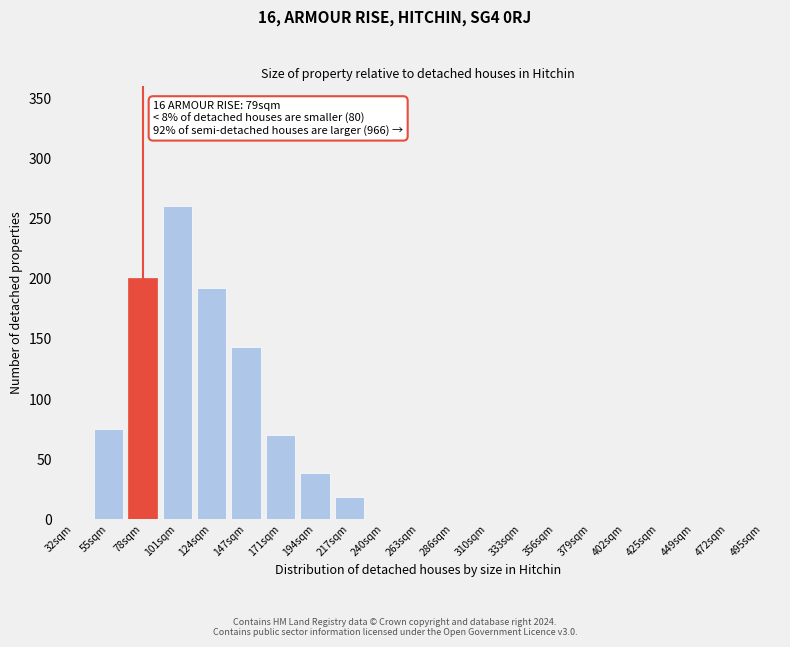

Reading left to right, transcribe all the data shown in this chart.

32sqm=0	55sqm=75	78sqm=200	101sqm=260	124sqm=192	147sqm=143	171sqm=70	194sqm=38	217sqm=18	240sqm=0	263sqm=0	286sqm=0	310sqm=0	333sqm=0	356sqm=0	379sqm=0	402sqm=0	425sqm=0	449sqm=0	472sqm=0	495sqm=0